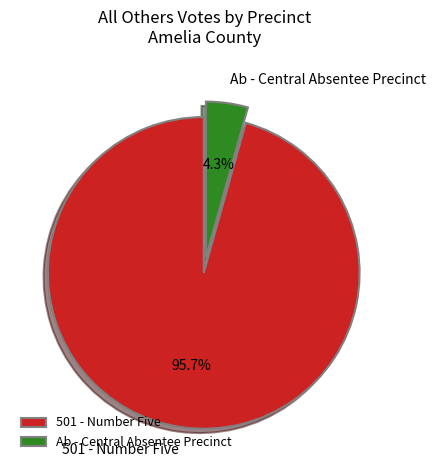

Do 501 - Number Five and Ab - Central Absentee Precinct together represent more than half of the pie?

Yes